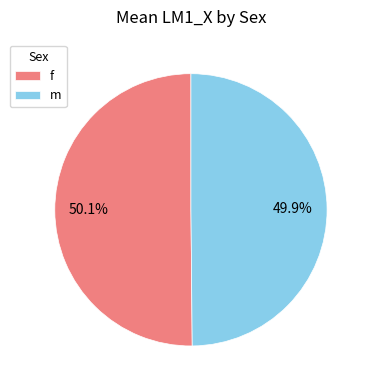

Count the number of slices in the pie.

2